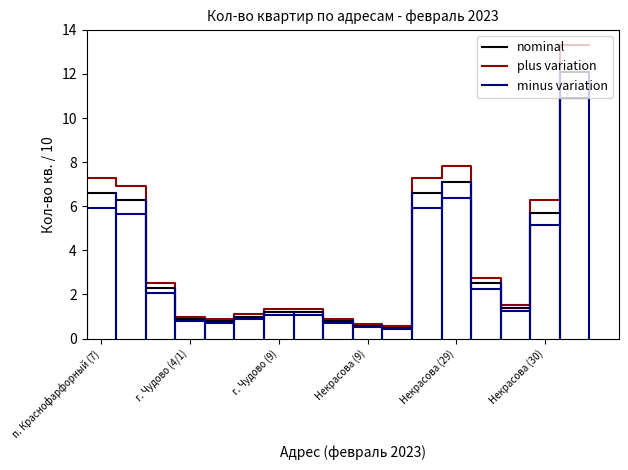

What are all the series names shown in the legend?

nominal, plus variation, minus variation